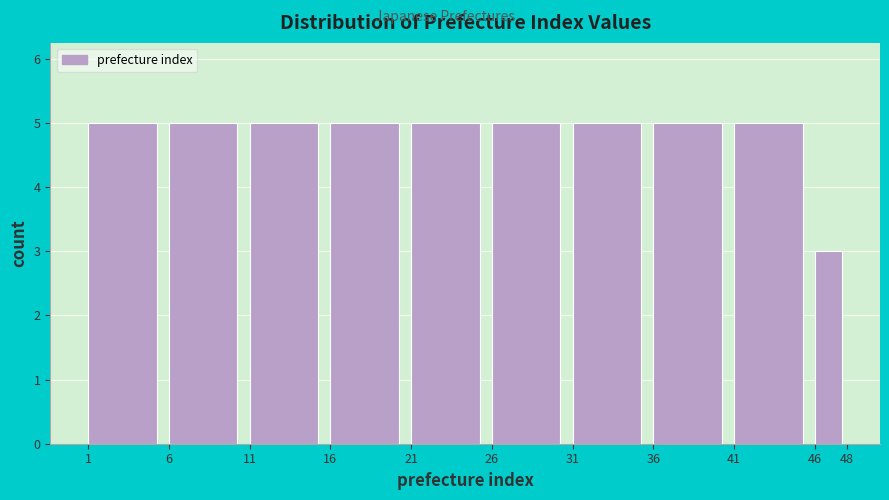

What is the height of the bar covering 16 to 21 on the x-axis? The values are not printed on the chart, so give them approximately, as read against the axis.

5